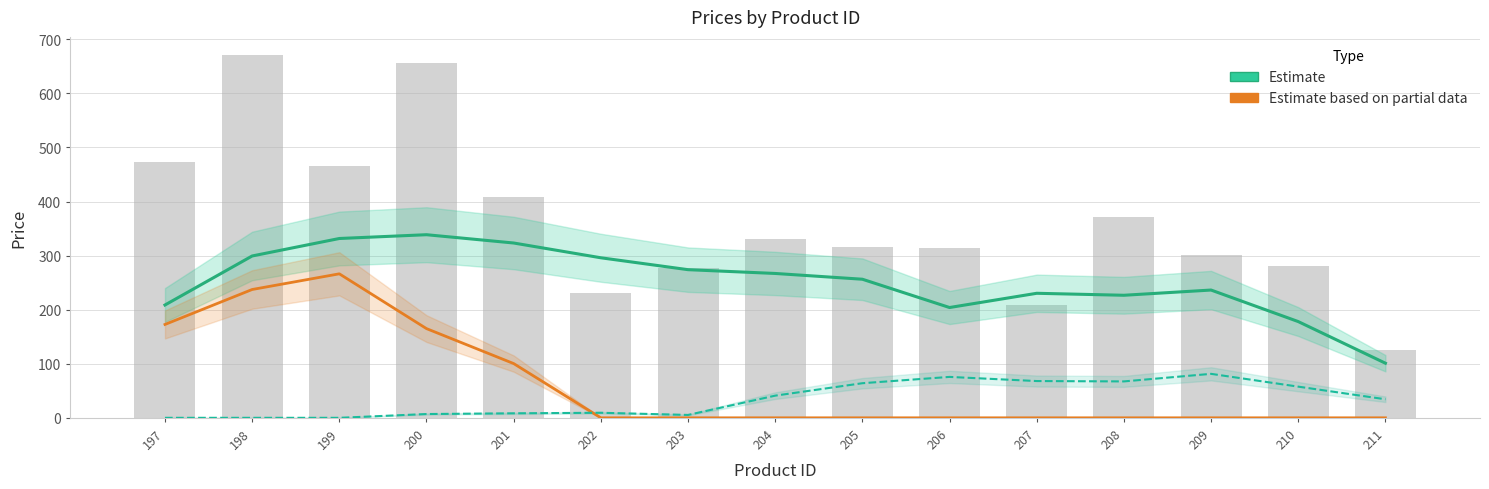

Is it true that Estimate (Албес) equals 81.3 at 209?

True